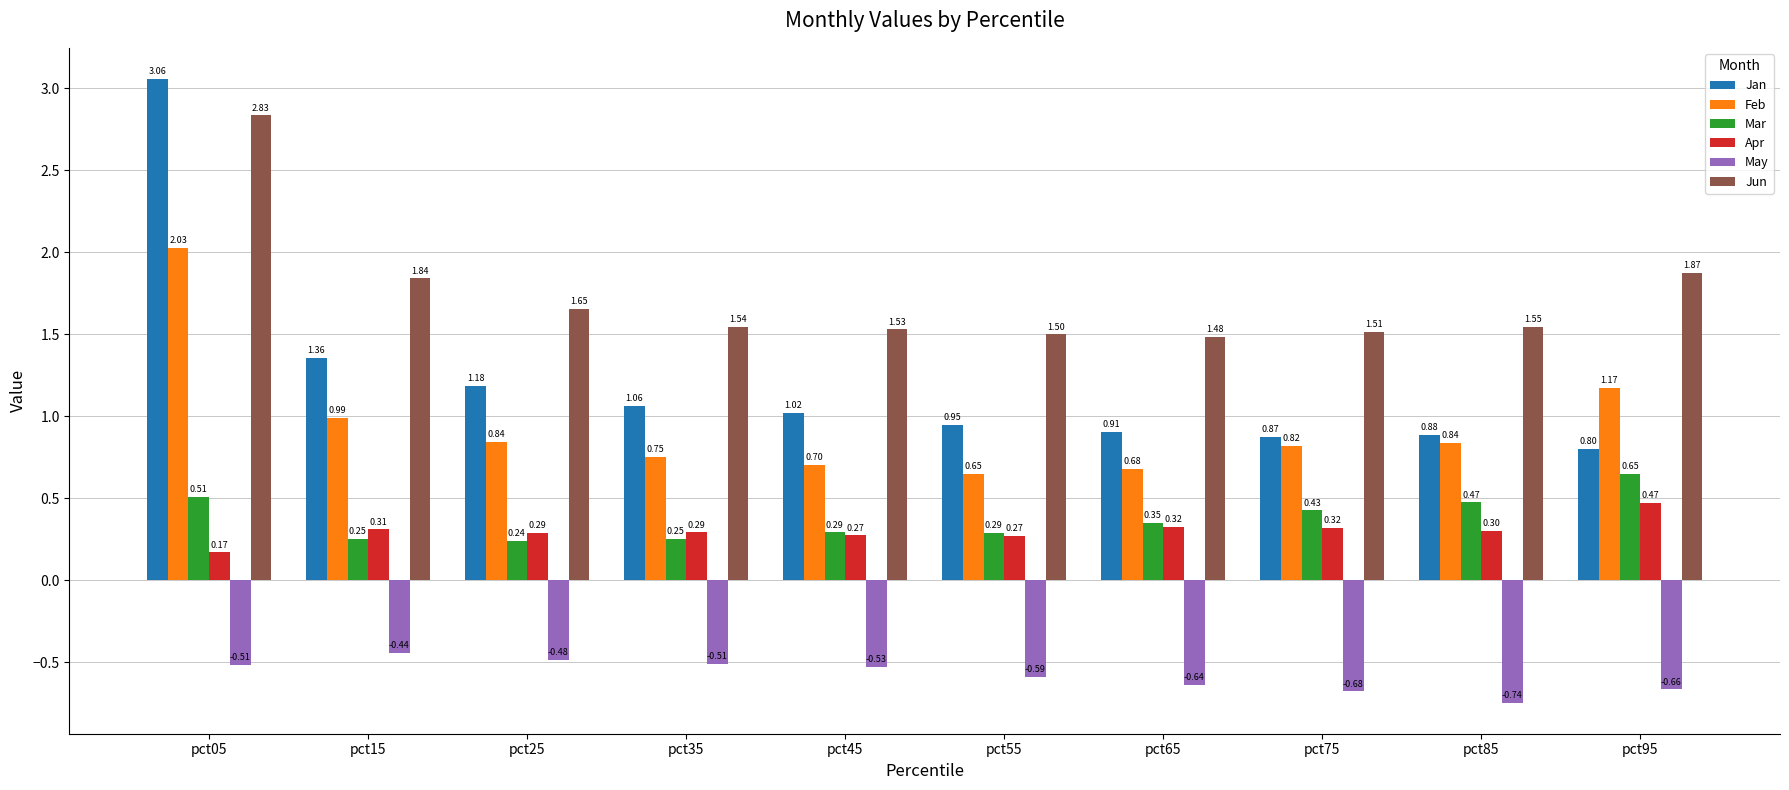

List the series in order of their peak value, highest first.

Jan, Jun, Feb, Mar, Apr, May